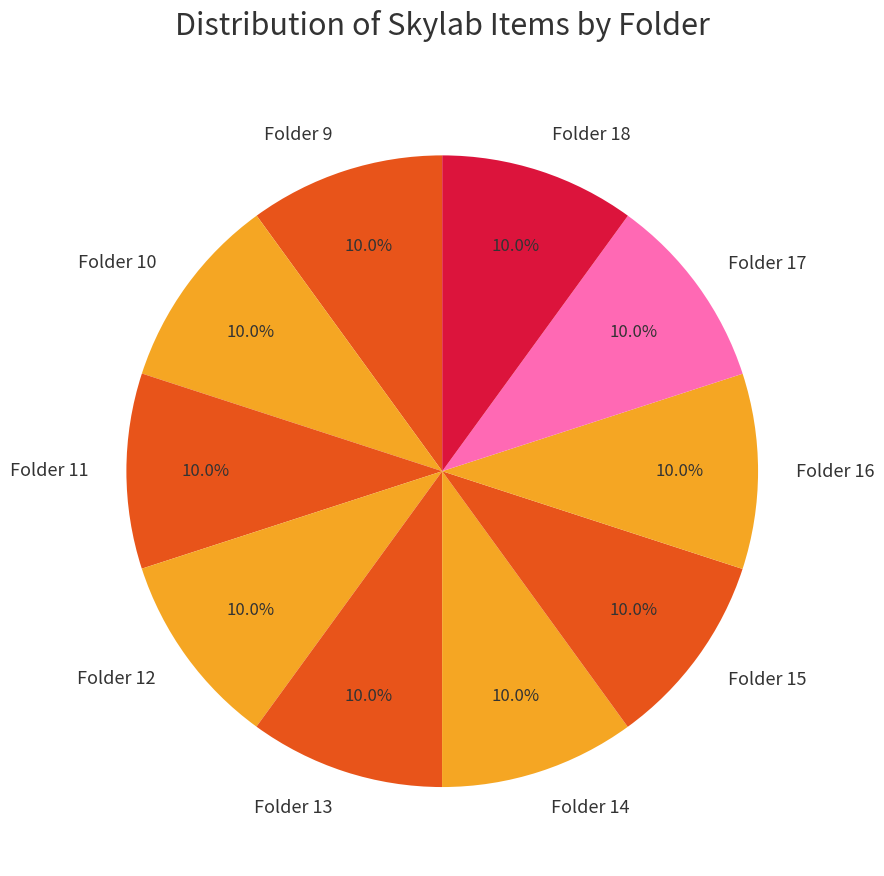

Combined, do Folder 15 and Folder 14 account for over 50%?

No